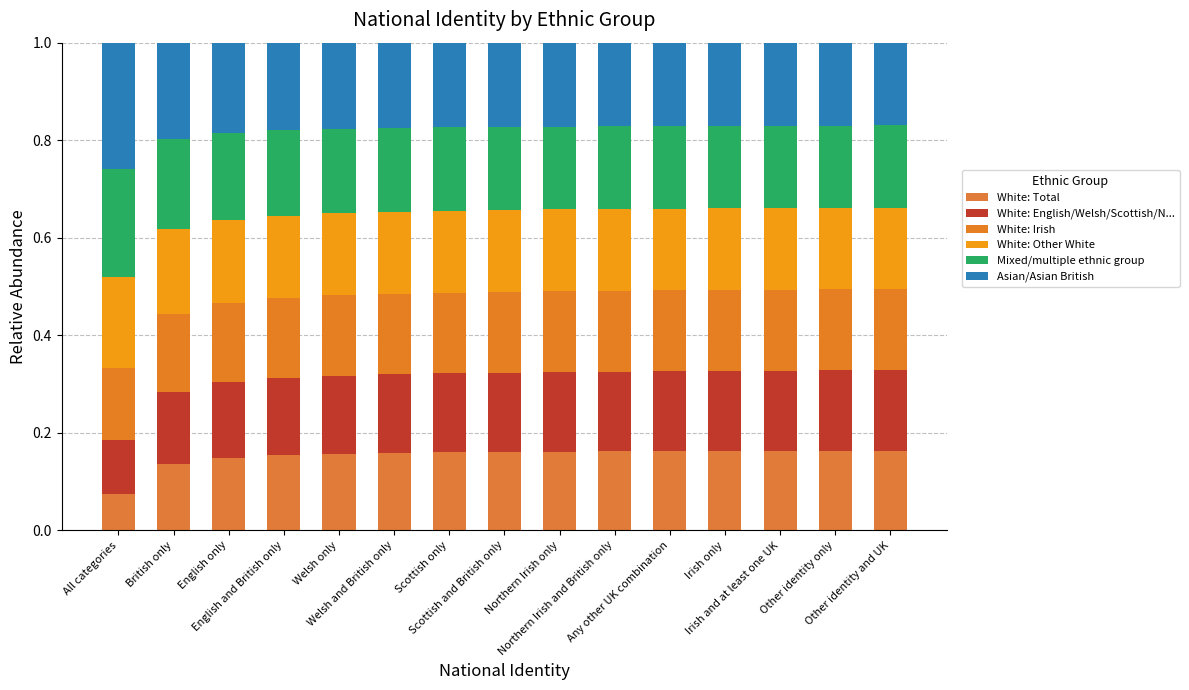

How many series are shown in this chart?

6